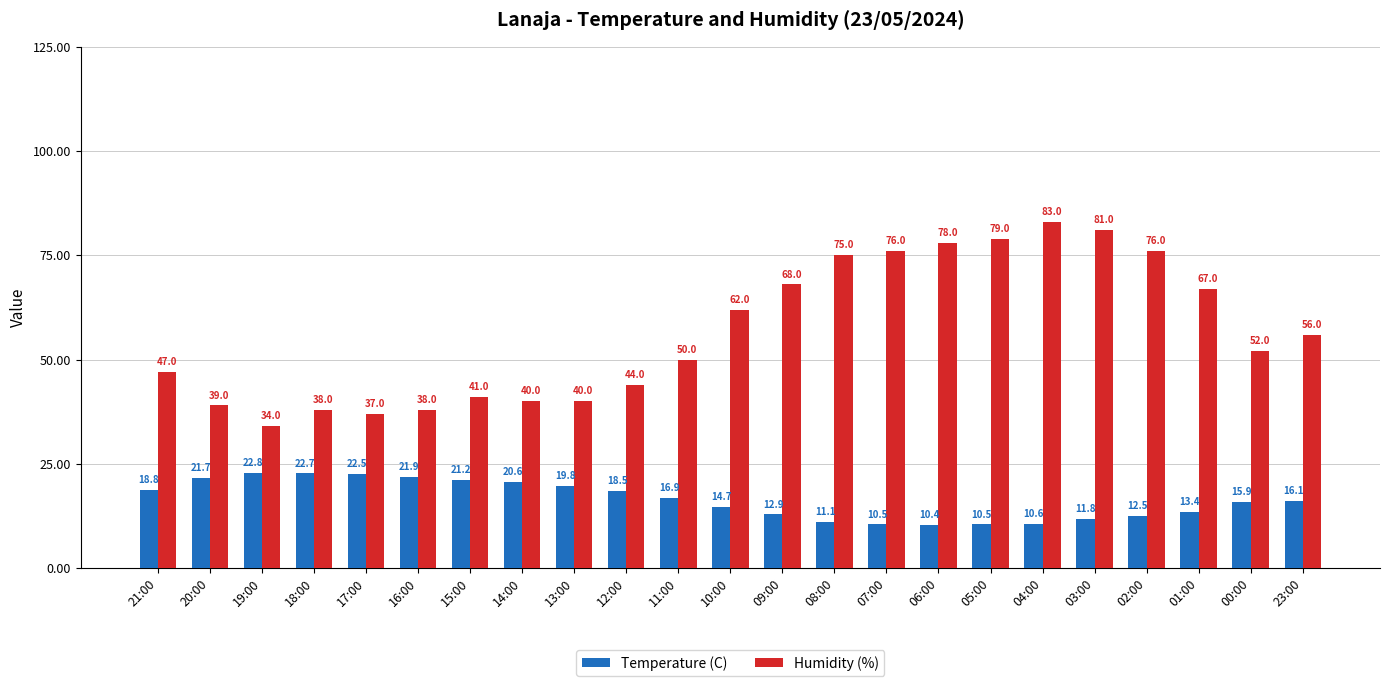

At which category is the sum across all series the highest?

04:00